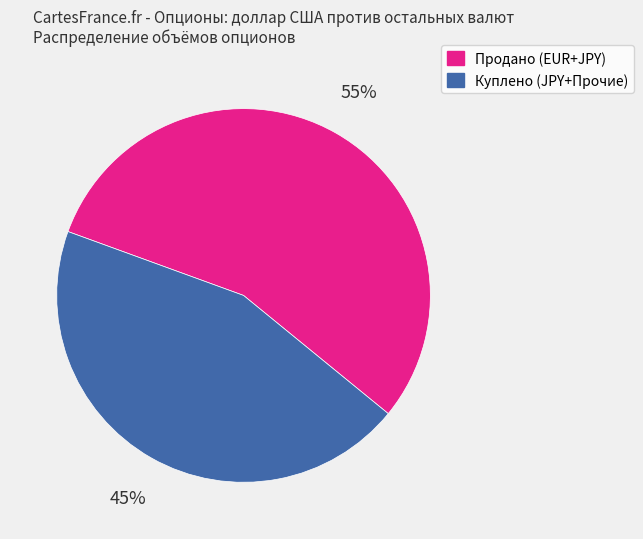

The Продано (EUR+JPY) slice represents 42% of the pie. True or false?

False